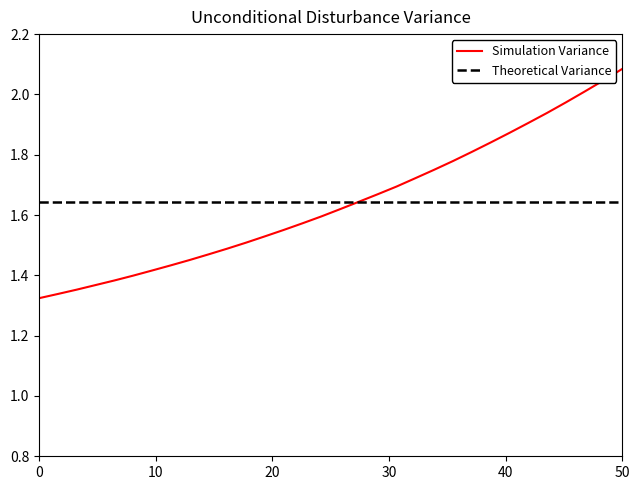

What is the minimum value shown in the chart?

1.3